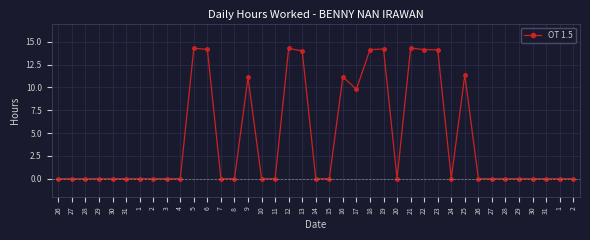

What is the difference between the maximum and minimum values?

14.3